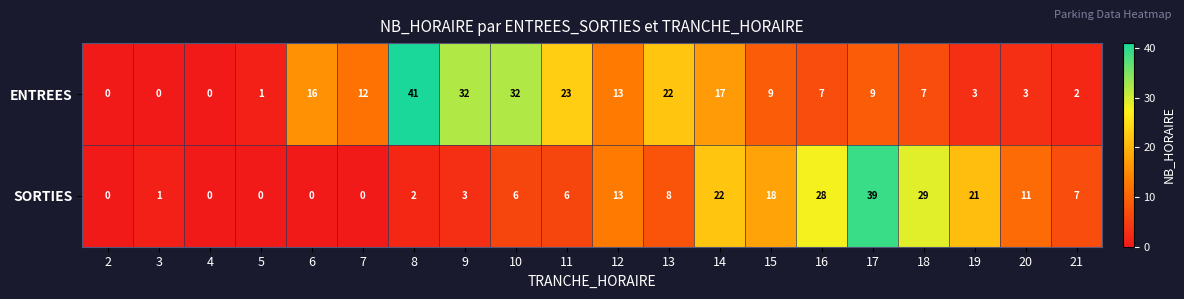

Between 4 and 21, which series saw the biggest shift?

SORTIES